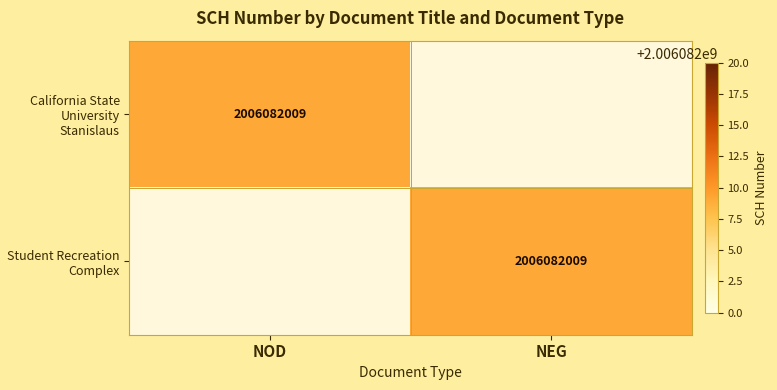

The California State University Stanislaus series shows 832727148 at NOD. True or false?

False